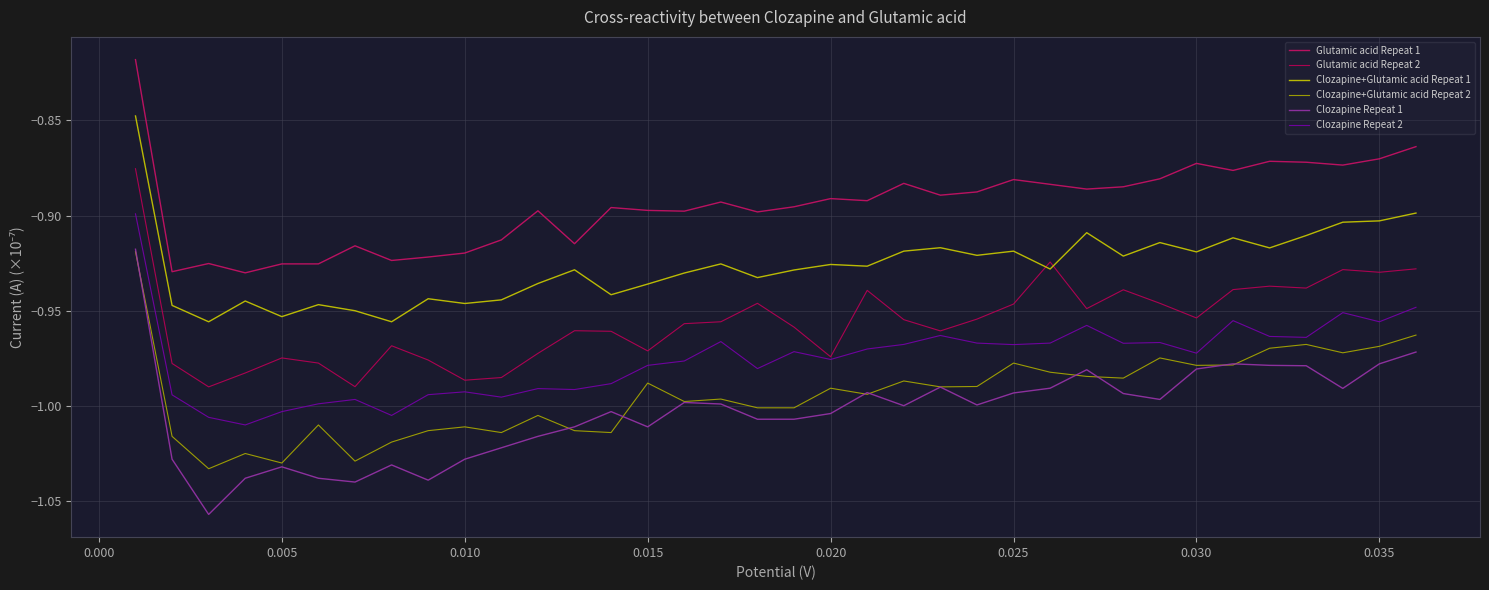

What is the minimum value for Clozapine Repeat 1?

-1.1